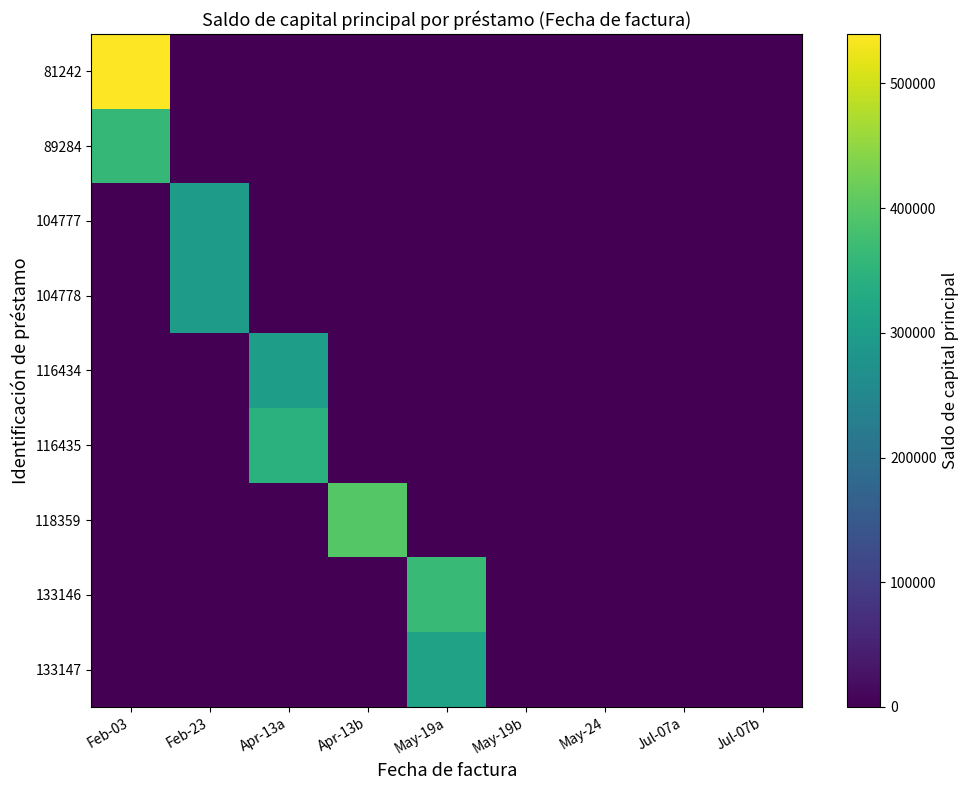

Which label corresponds to the smallest value in the chart?

Feb-23